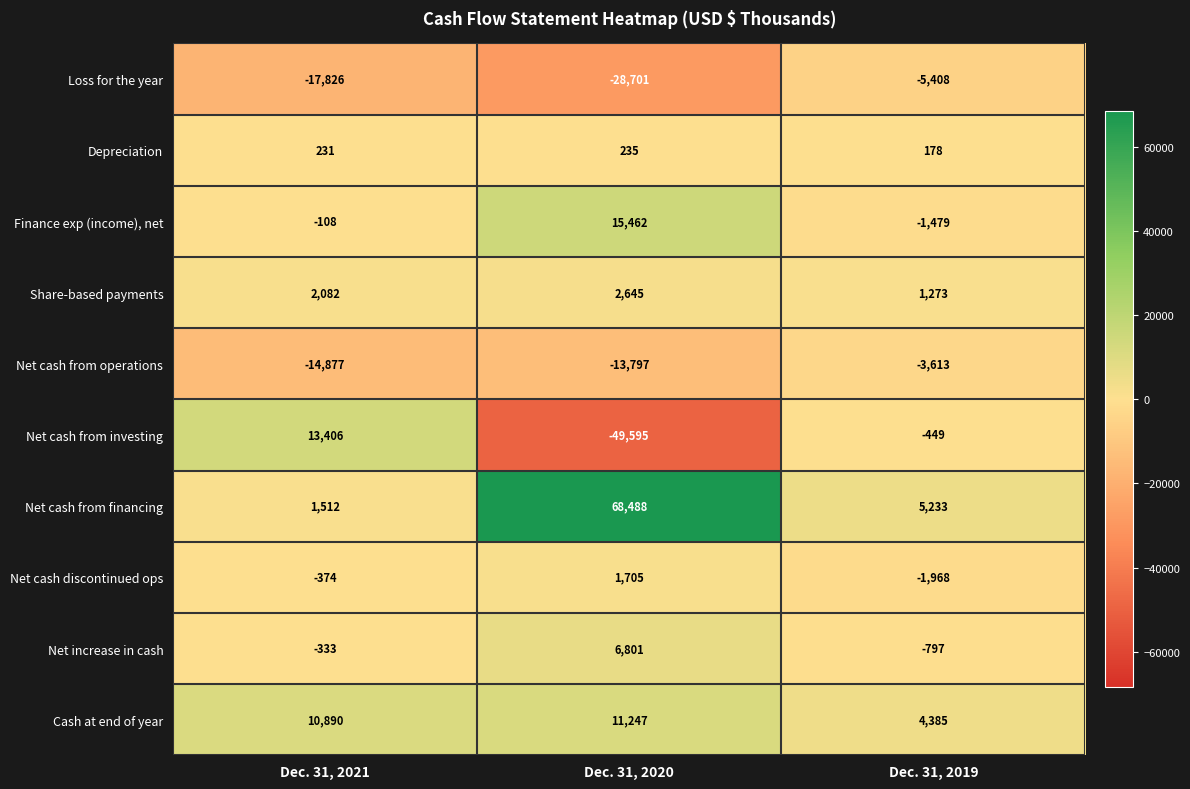

At which category is the sum across all series the highest?

Dec. 31, 2020